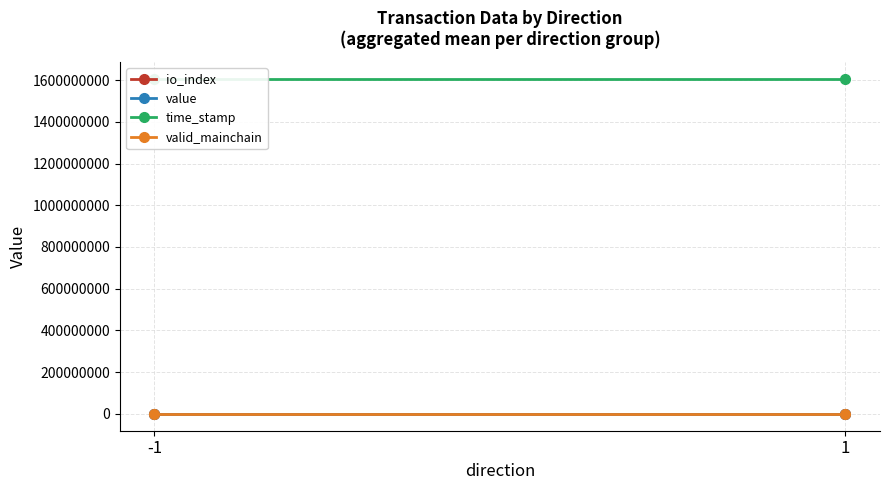

Reading left to right, transcribe all the data shown in this chart.

io_index: -1=0.5	1=0.5
value: -1=79.5	1=79.5
time_stamp: -1=1605654824.0	1=1605654811.0
valid_mainchain: -1=1.0	1=1.0